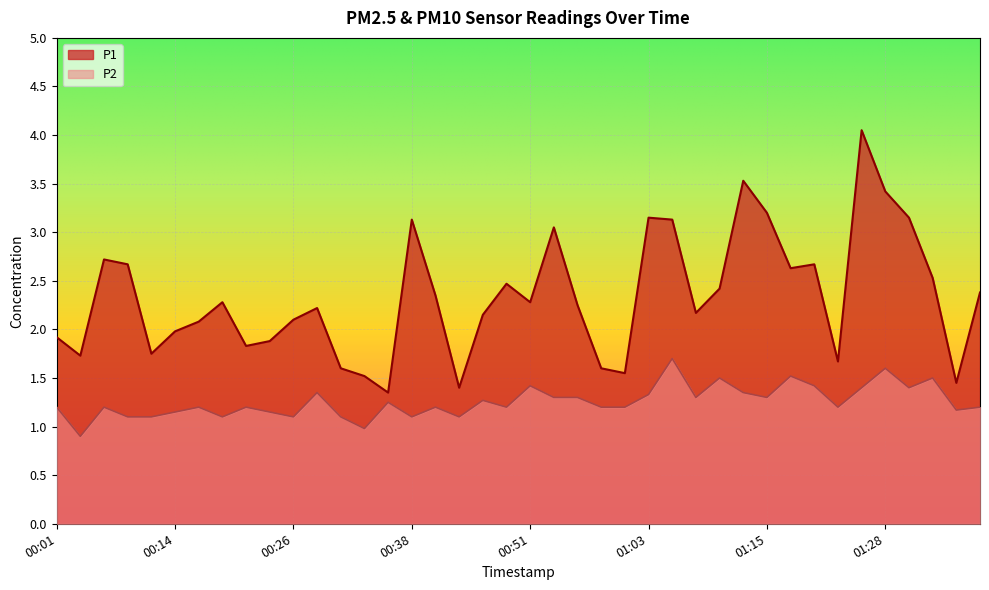

What is the sum of the P2 values at 00:36 and 00:09?

2.4